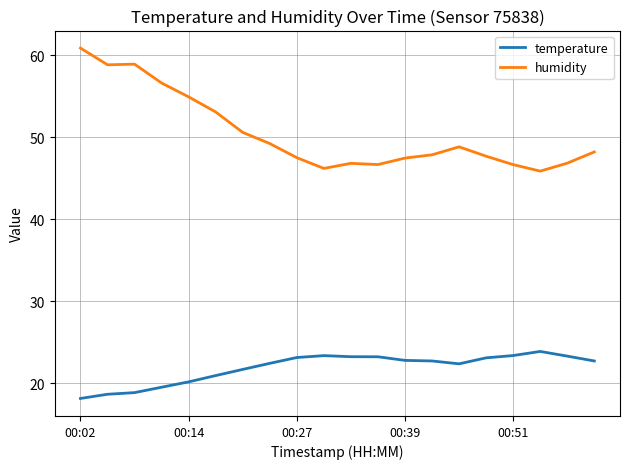

Which series has the largest total across all categories?

humidity